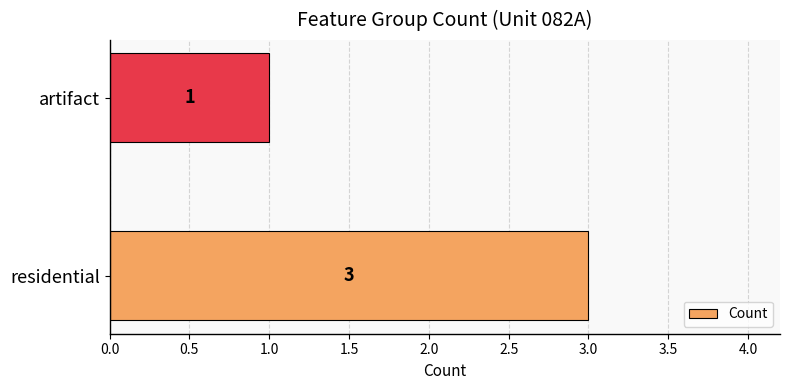

Count the number of categories in the chart.

2